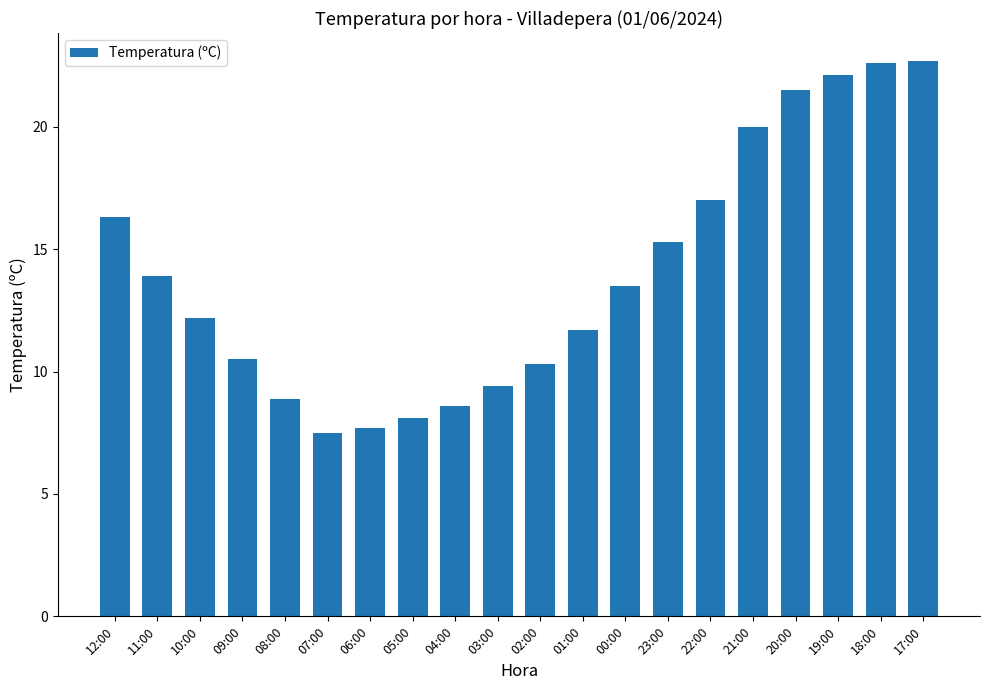

What is the smallest value displayed?

7.5